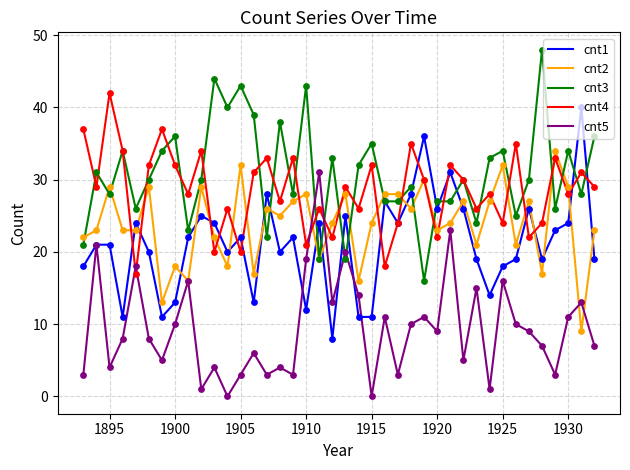

What is the greatest value displayed?

48